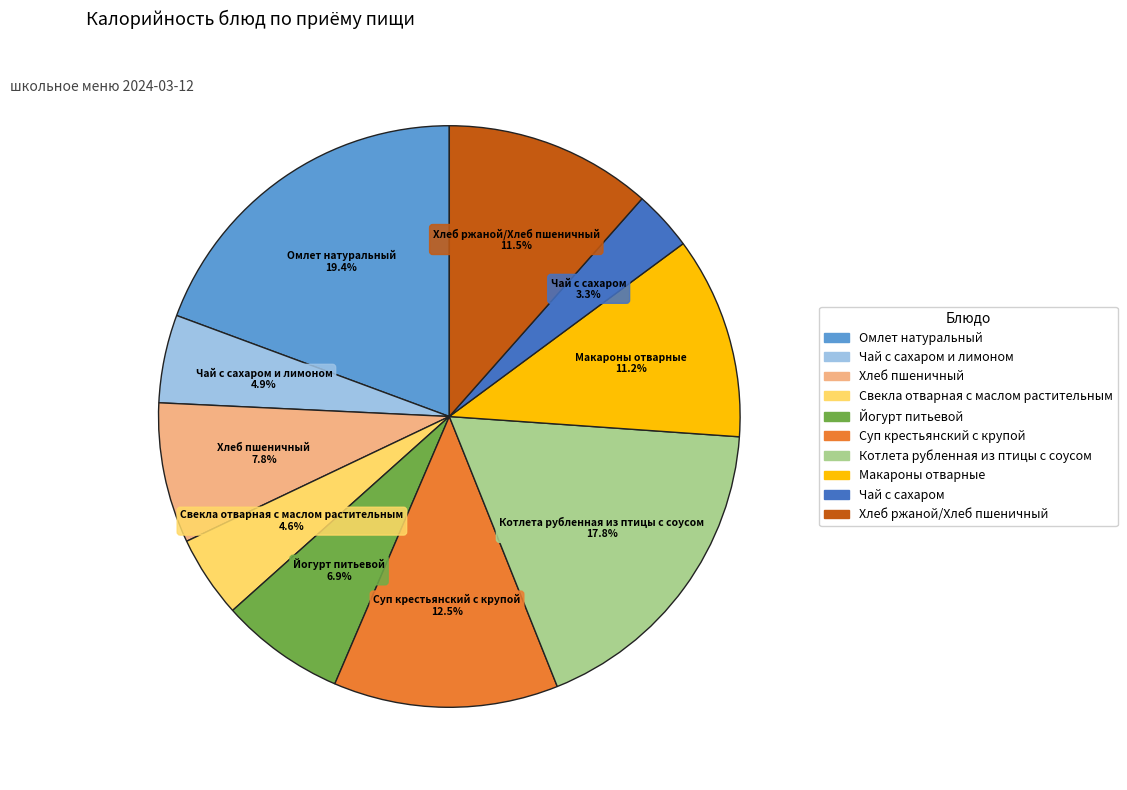

Is there a majority slice in this chart?

No